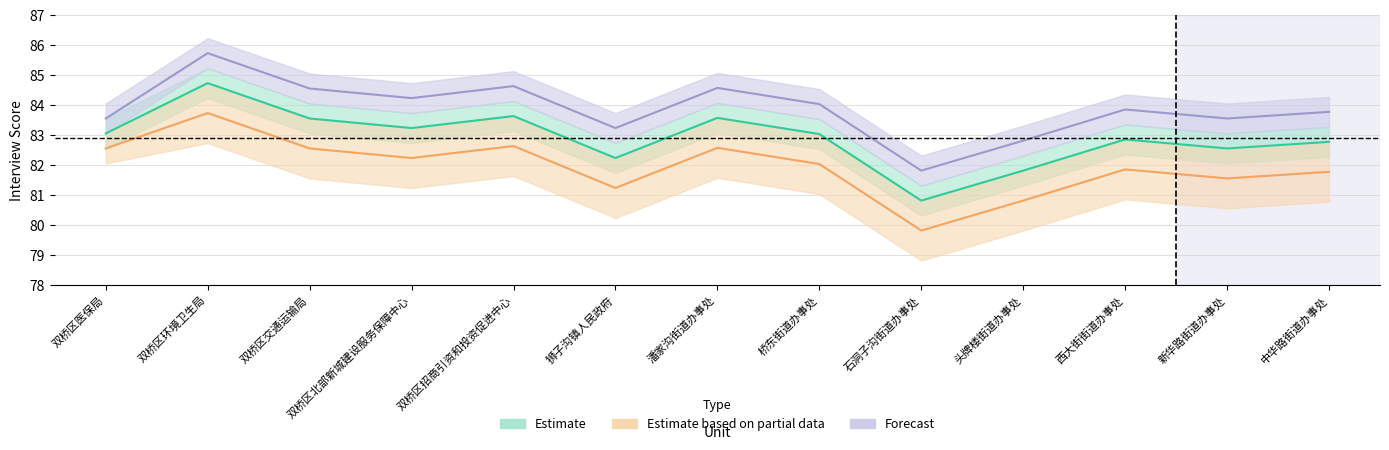

Reading left to right, extract all data points from this chart.

Estimate: 83.1	84.7	83.6	83.2	83.6	82.2	83.6	83.0	80.8	81.8	82.9	82.6	82.8
Estimate based on partial data: 82.6	83.7	82.6	82.2	82.6	81.2	82.6	82.0	79.8	80.8	81.9	81.6	81.8
Forecast: 83.6	85.7	84.6	84.2	84.6	83.2	84.6	84.0	81.8	82.8	83.9	83.6	83.8